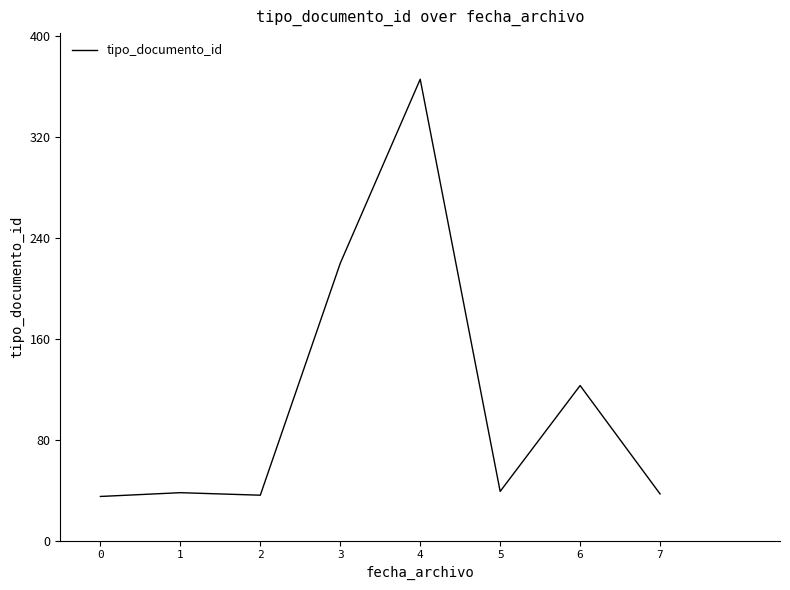

What is the maximum value shown in the chart?

366